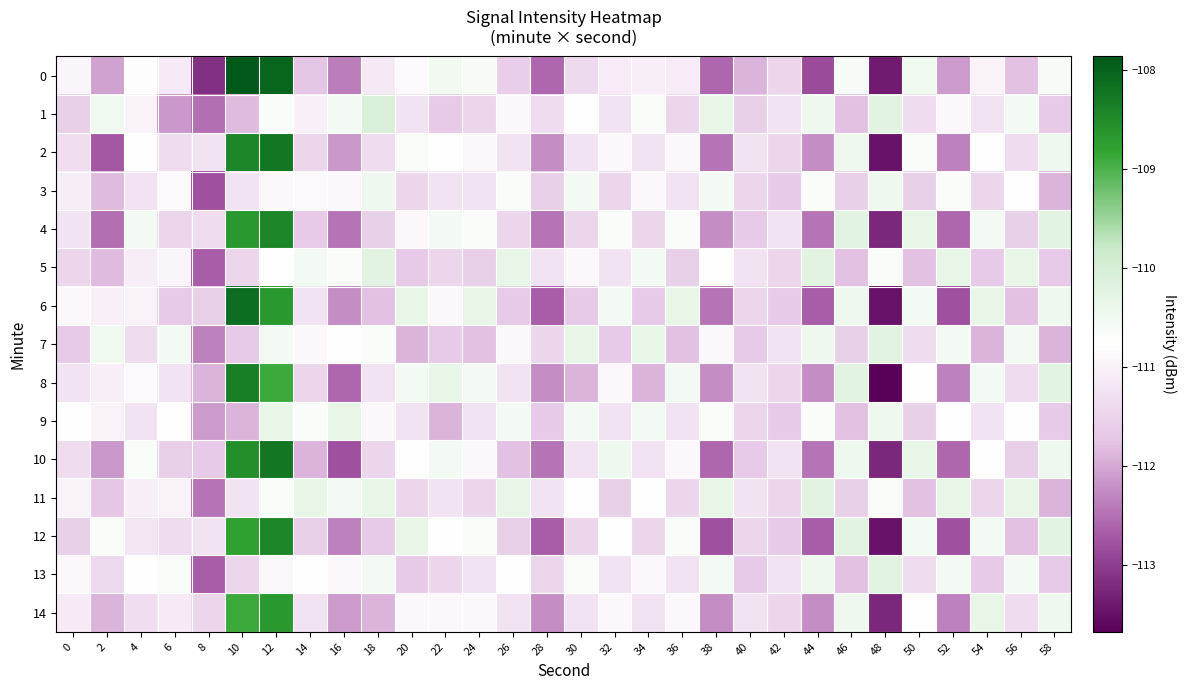

At which category does the chart reach its peak across all series?

10